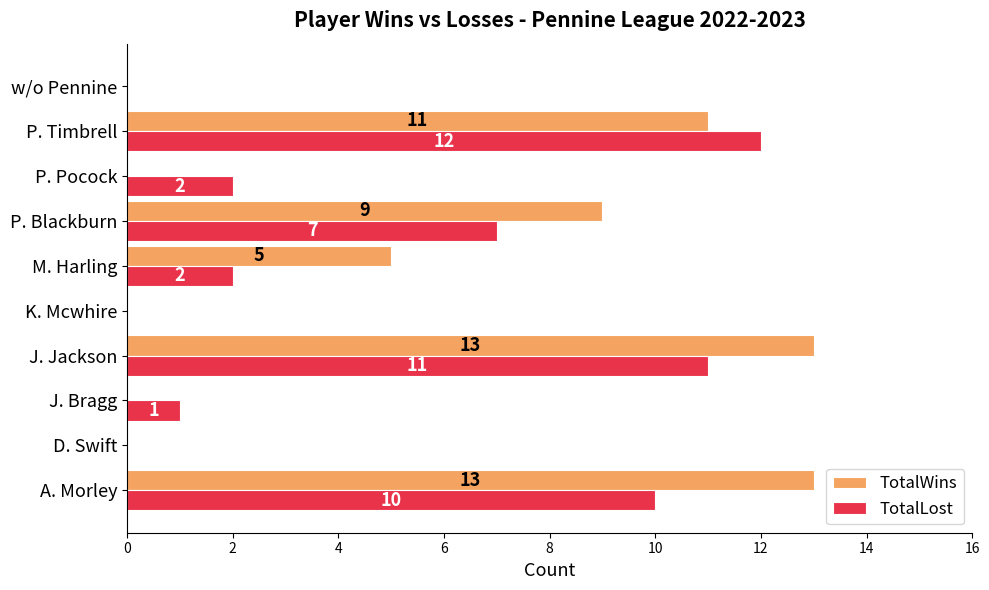

Count the number of data series in this chart.

2